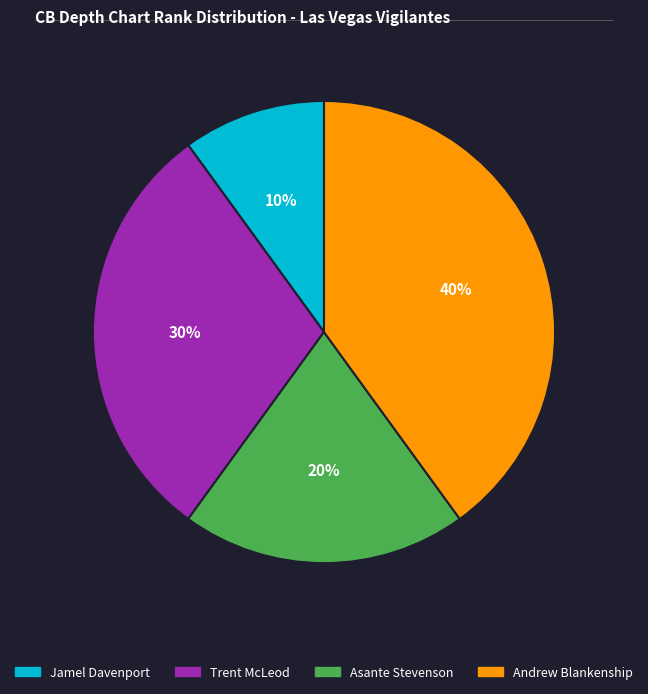

To the nearest percent, what is the combined percentage of Asante Stevenson and Trent McLeod?

50%